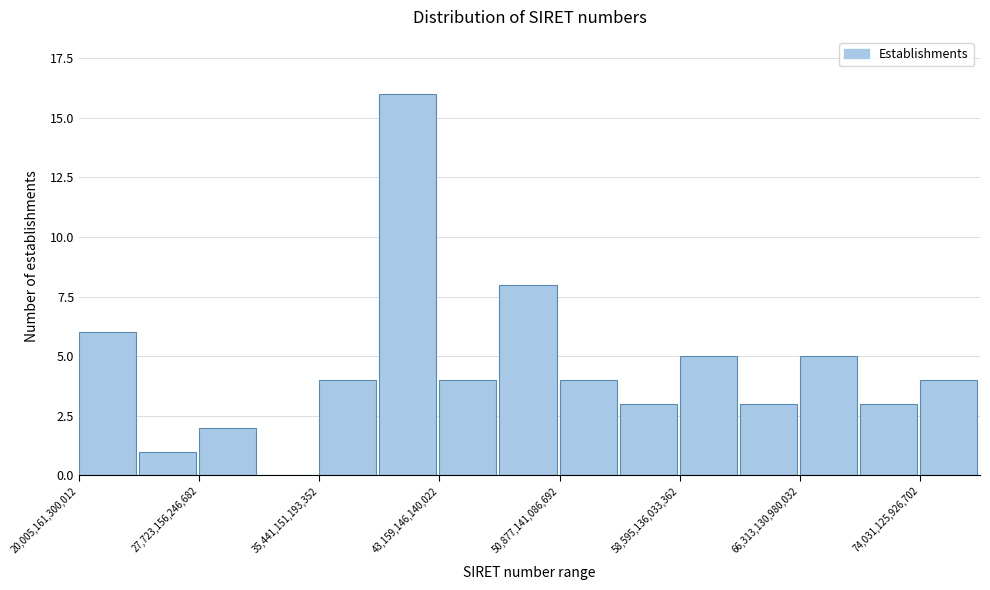

Around what value on the x-axis is the tallest bar? Give the approximate position of its centre, as read against the axis.

41000000000000